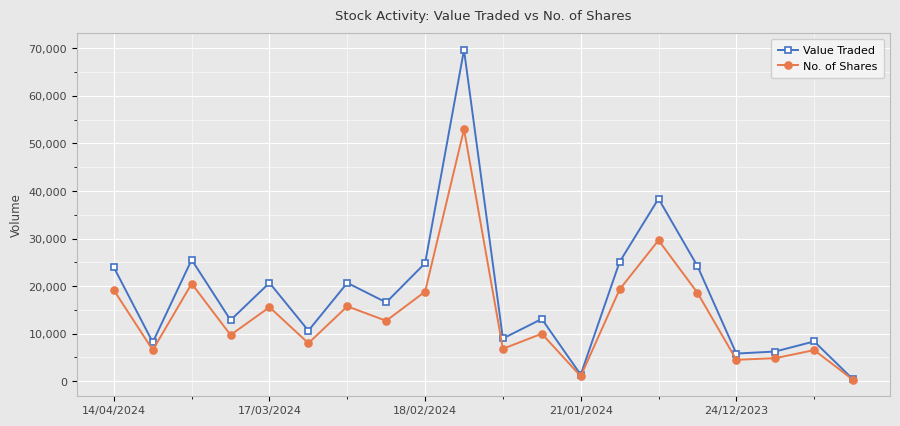

Which series has the widest spread of values?

Value Traded